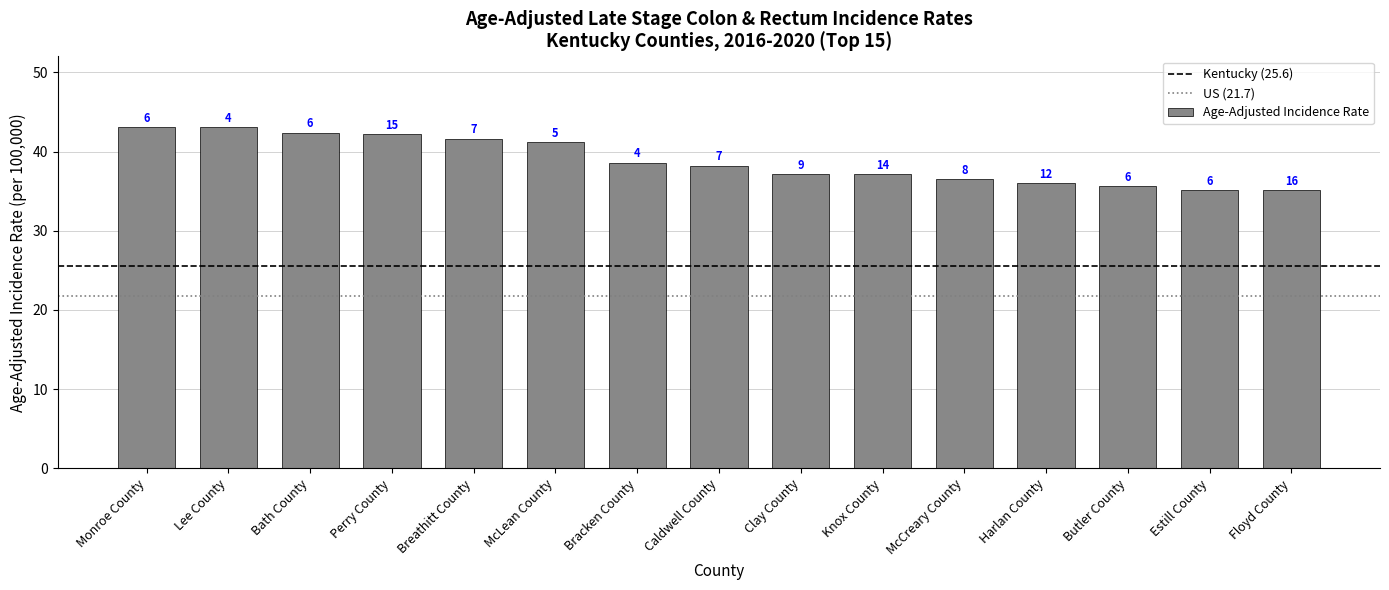

What is the ratio of the value at Clay County to the value at Breathitt County?

0.9